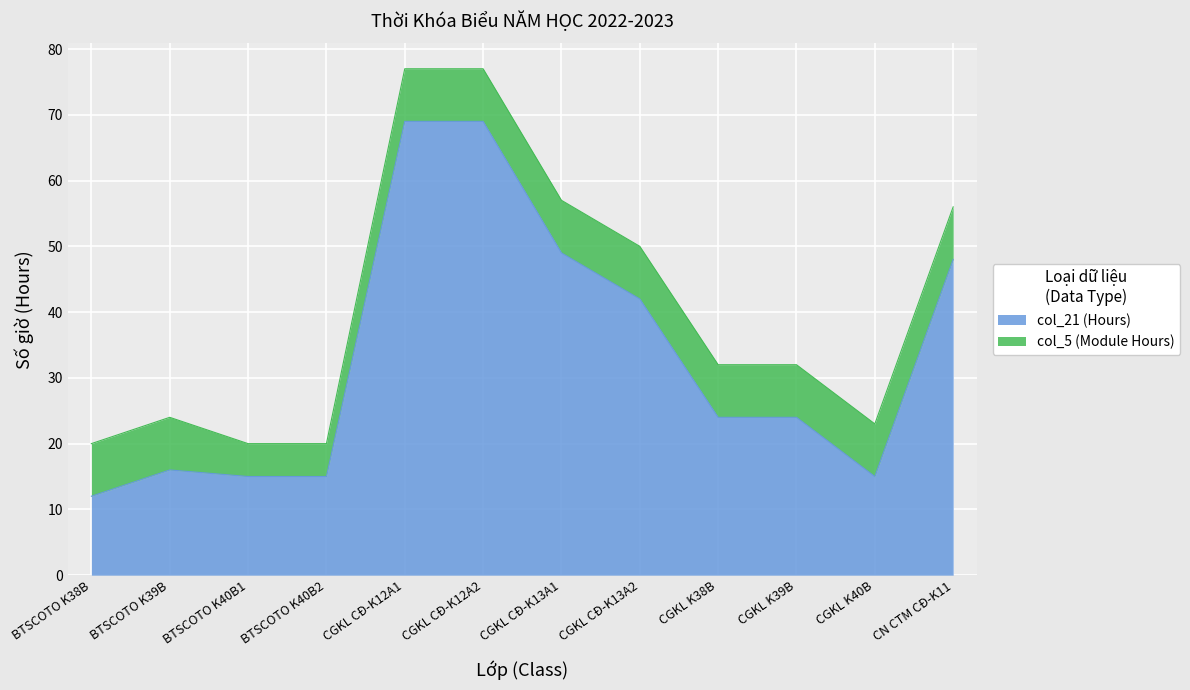

How many points are lower than both their immediate neighbors (excluding endpoints)?

1